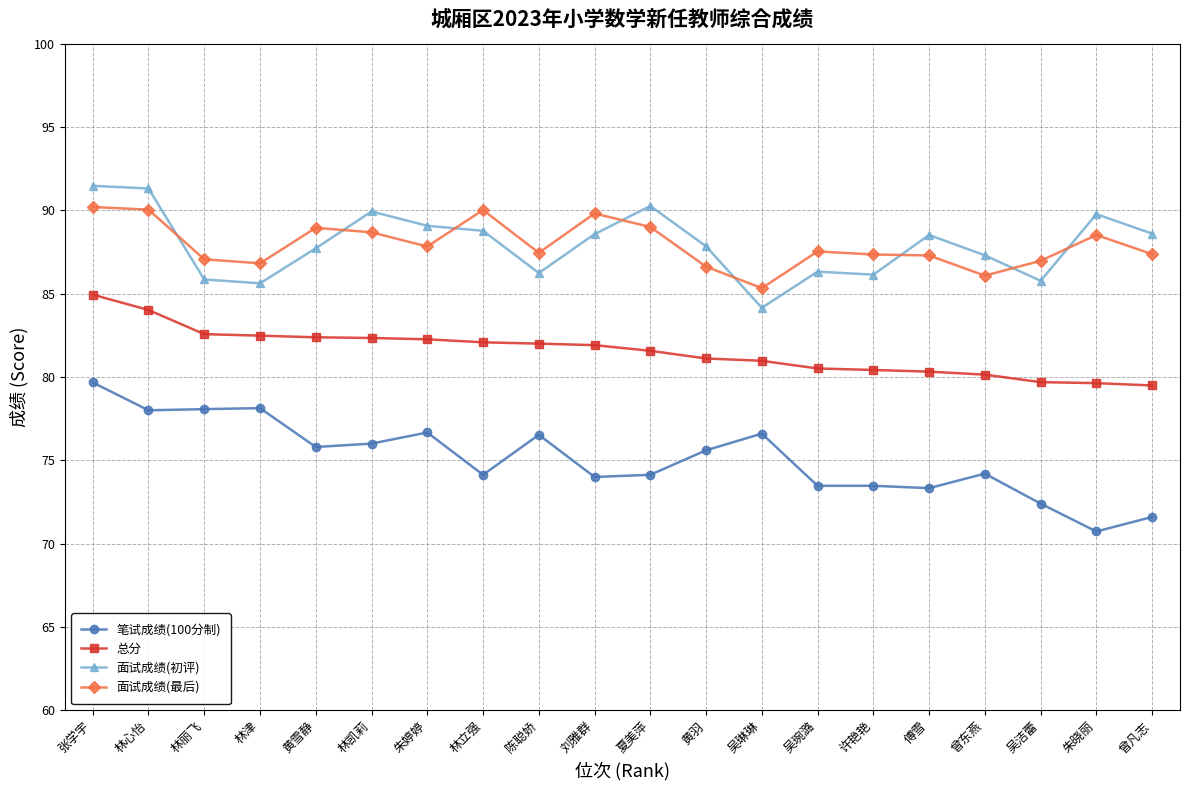

Which series ends up on top after the final intersection of 面试成绩(最后) and 面试成绩(初评)?

面试成绩(初评)